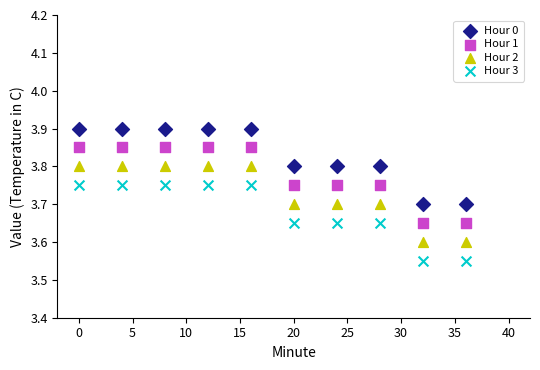

What are all the series names shown in the legend?

Hour 0, Hour 1, Hour 2, Hour 3